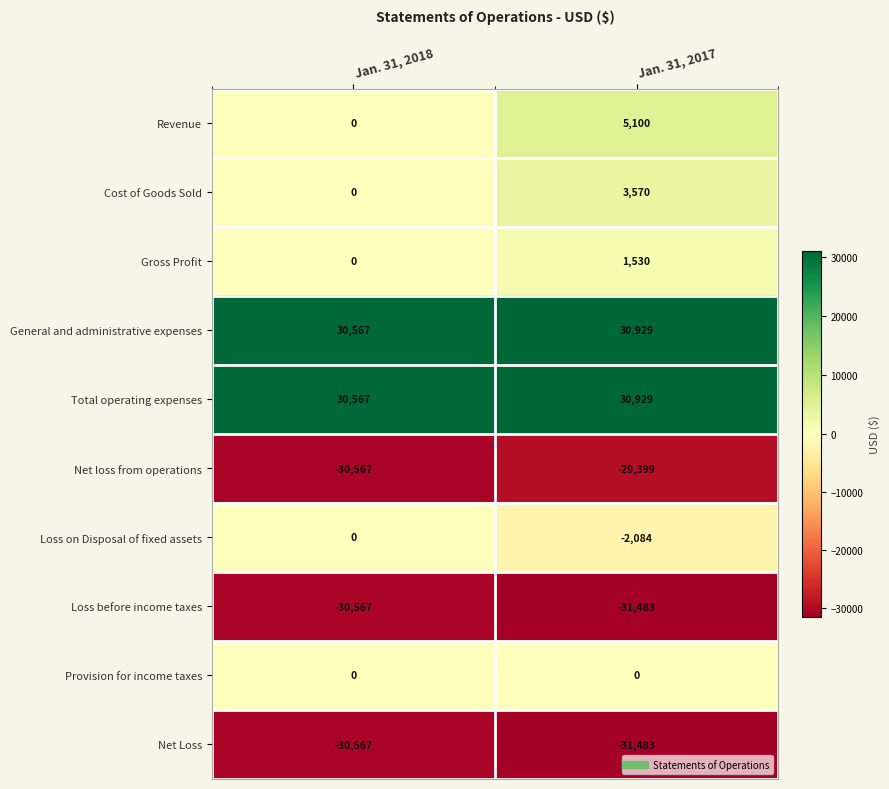

Reading left to right, what are all the values shown in this chart?

Revenue: 0	5100
Cost of Goods Sold: 0	3570
Gross Profit: 0	1530
General and administrative expenses: 30567	30929
Total operating expenses: 30567	30929
Net loss from operations: -30567	-29399
Loss on Disposal of fixed assets: 0	-2084
Loss before income taxes: -30567	-31483
Provision for income taxes: 0	0
Net Loss: -30567	-31483